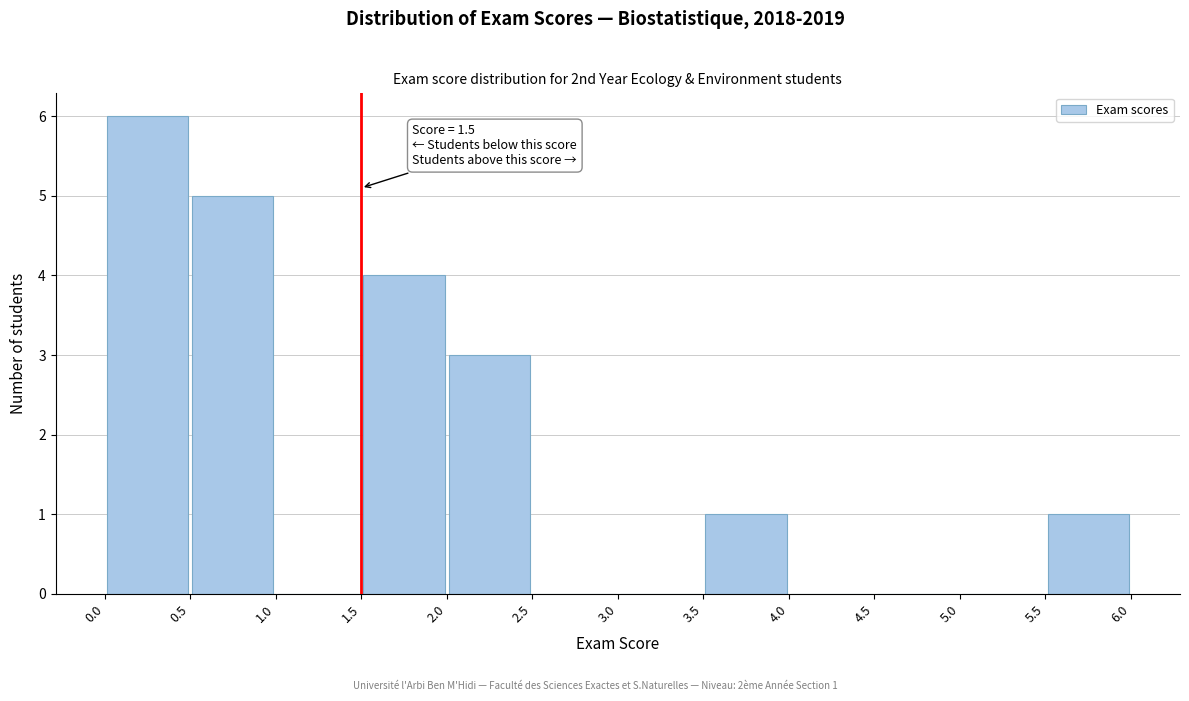

Over which range of the x-axis is the bar tallest?

0.0 to 0.5